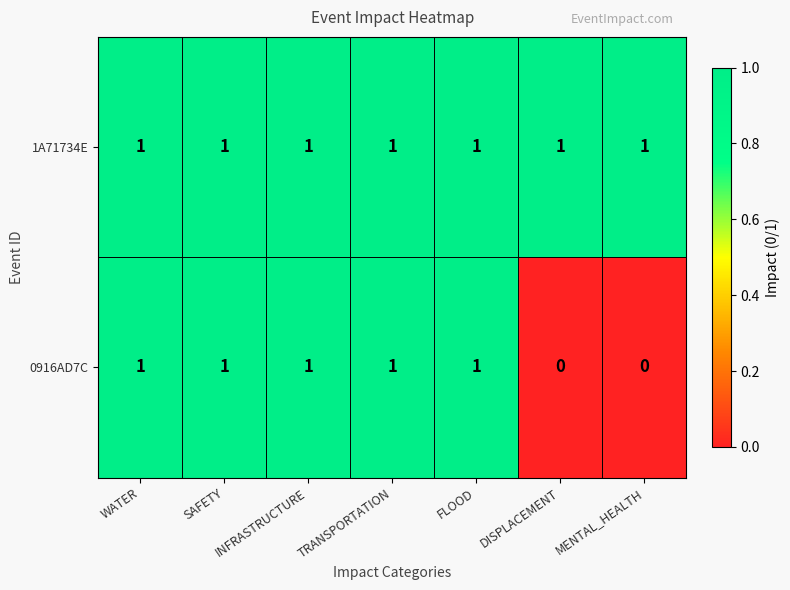

What is the maximum value shown in the chart?

1